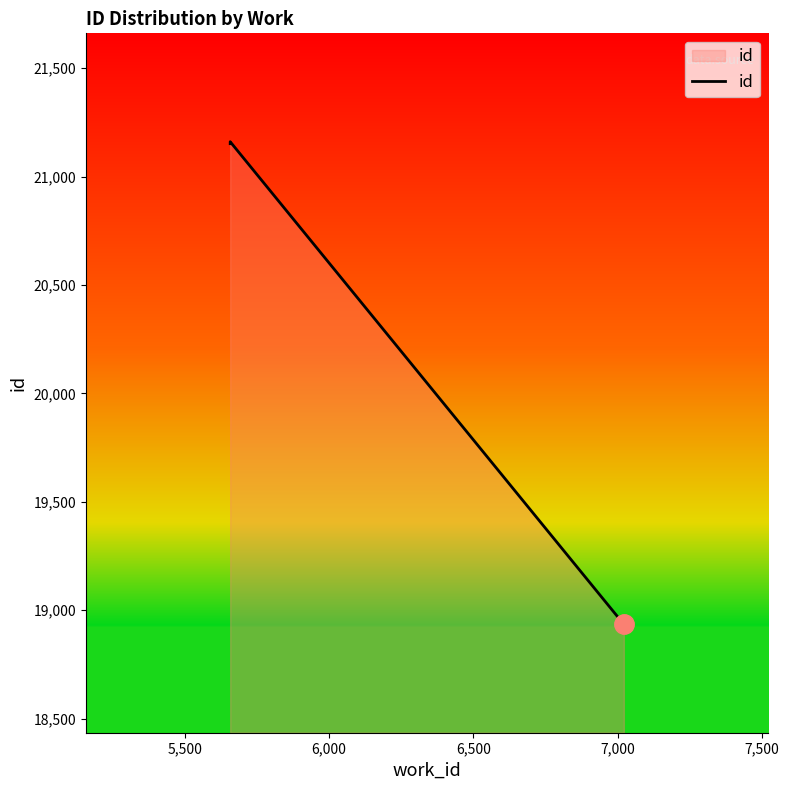

True or false: the data has more than 1 interior local peaks.

False